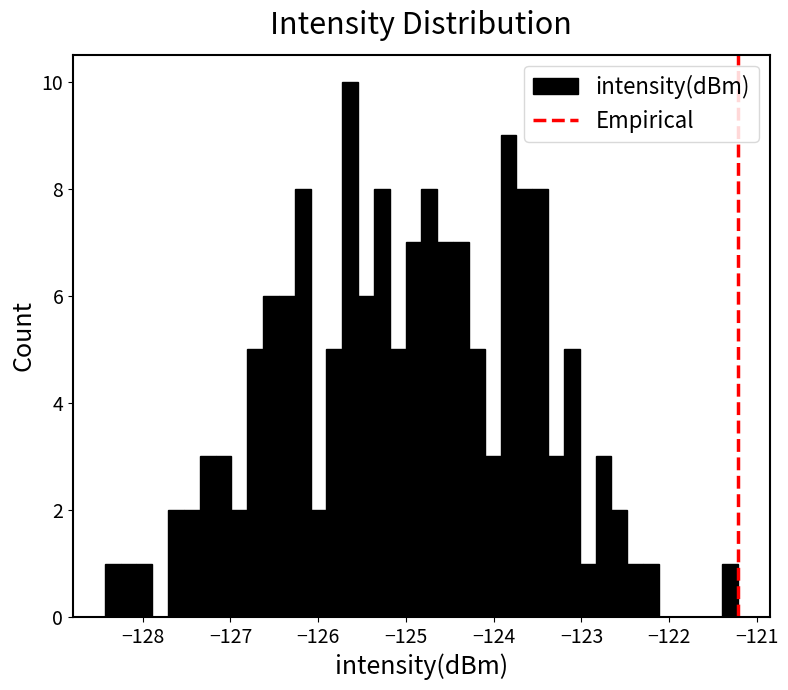

Around what value on the x-axis is the tallest bar? Give the approximate position of its centre, as read against the axis.

-125.6